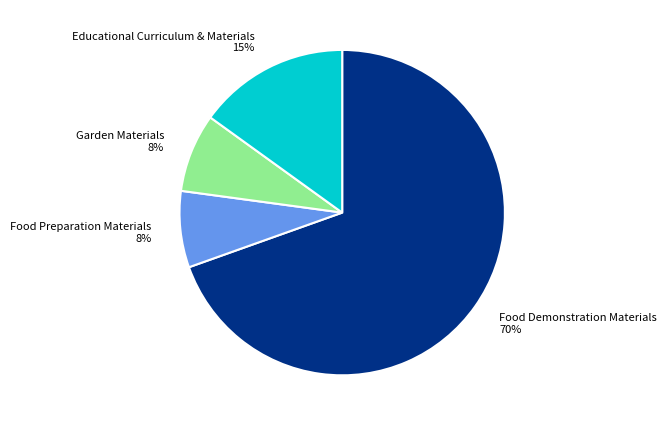

Is it true that Food Demonstration Materials is 70% of the pie?

True